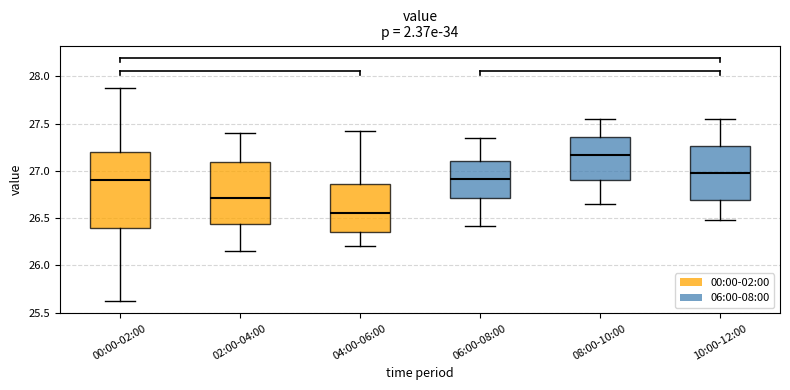

Reading left to right, read every box against the y-axis: the position of its median line, the range the box covers, and the ends of its whiskers. The values are not printed on the chart, so give them approximately, as read against the axis.

00:00-02:00: median 26.90, box 26.40 to 27.20, whiskers 25.60 to 27.90
02:00-04:00: median 26.70, box 26.45 to 27.10, whiskers 26.15 to 27.40
04:00-06:00: median 26.55, box 26.35 to 26.85, whiskers 26.20 to 27.40
06:00-08:00: median 26.90, box 26.70 to 27.10, whiskers 26.40 to 27.35
08:00-10:00: median 27.15, box 26.90 to 27.35, whiskers 26.65 to 27.55
10:00-12:00: median 27.00, box 26.70 to 27.25, whiskers 26.50 to 27.55